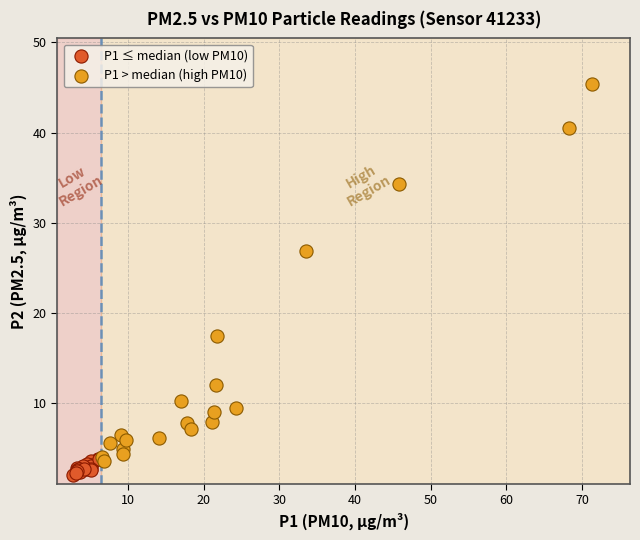

Which series has the widest spread of Y values?

P1 > median (high PM10)